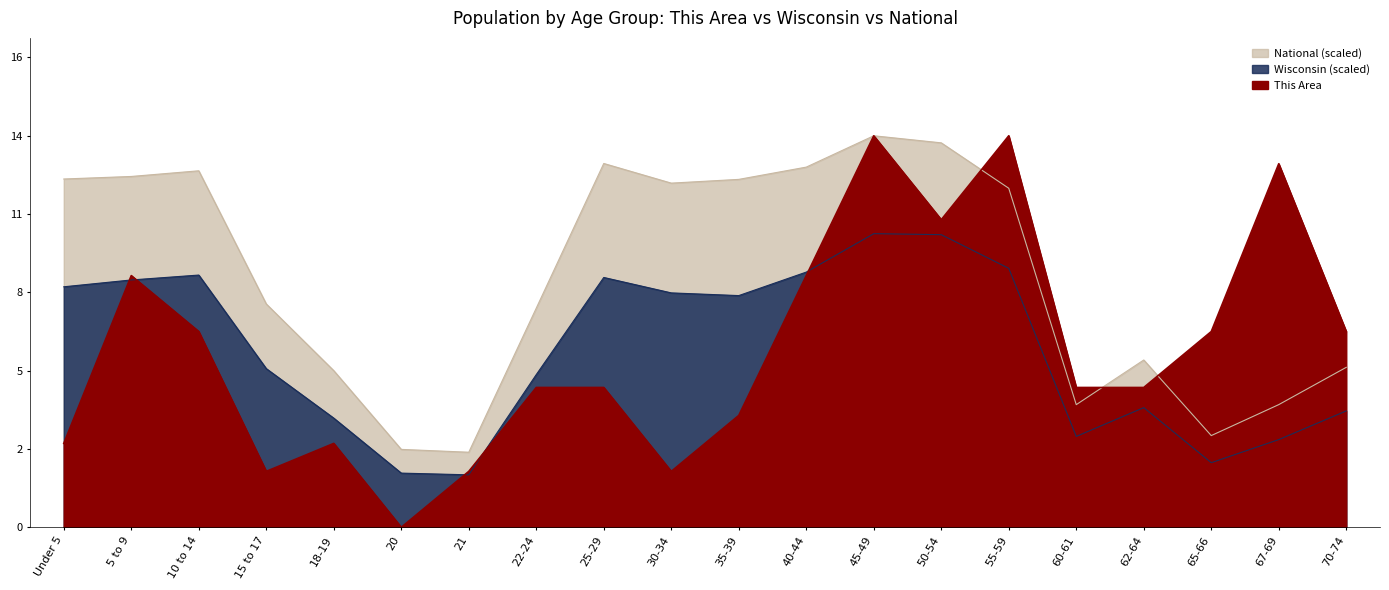

How many times do This Area and Wisconsin cross each other?

5